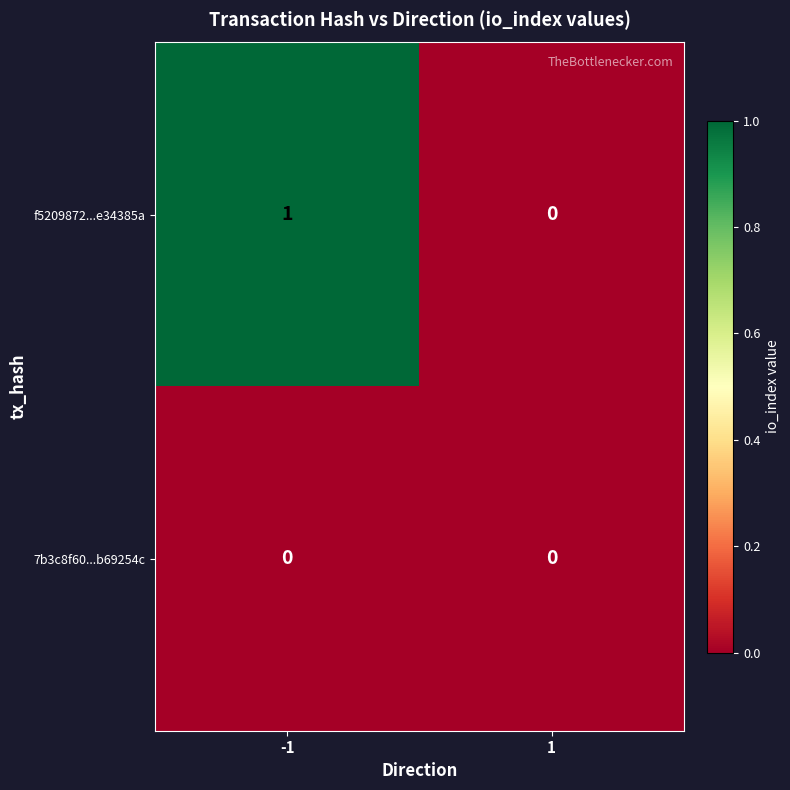

List the labels in order of f5209872...e34385a value, smallest first.

1, -1